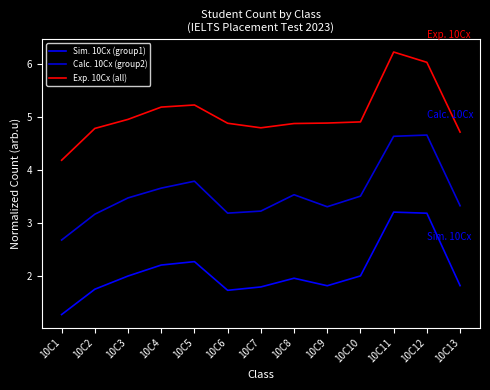

Which category has the lowest value in the Exp. 10Cx (all) series?

10C1